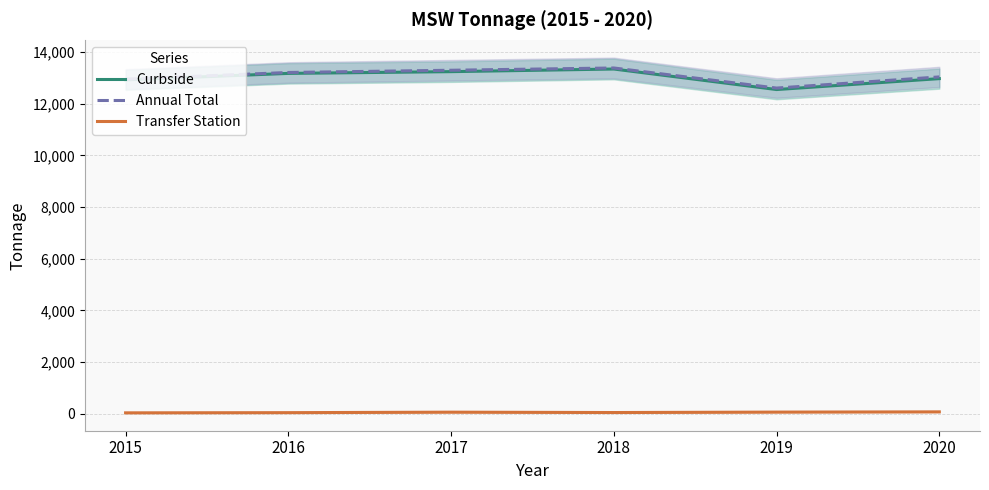

Which series has the largest range (max minus min)?

Curbside